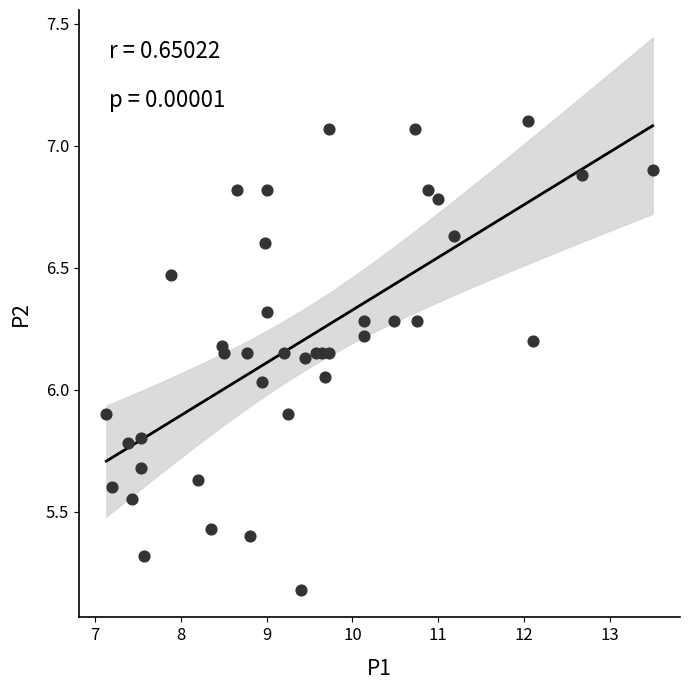

What is the range of Y values (max minus min)?

1.9